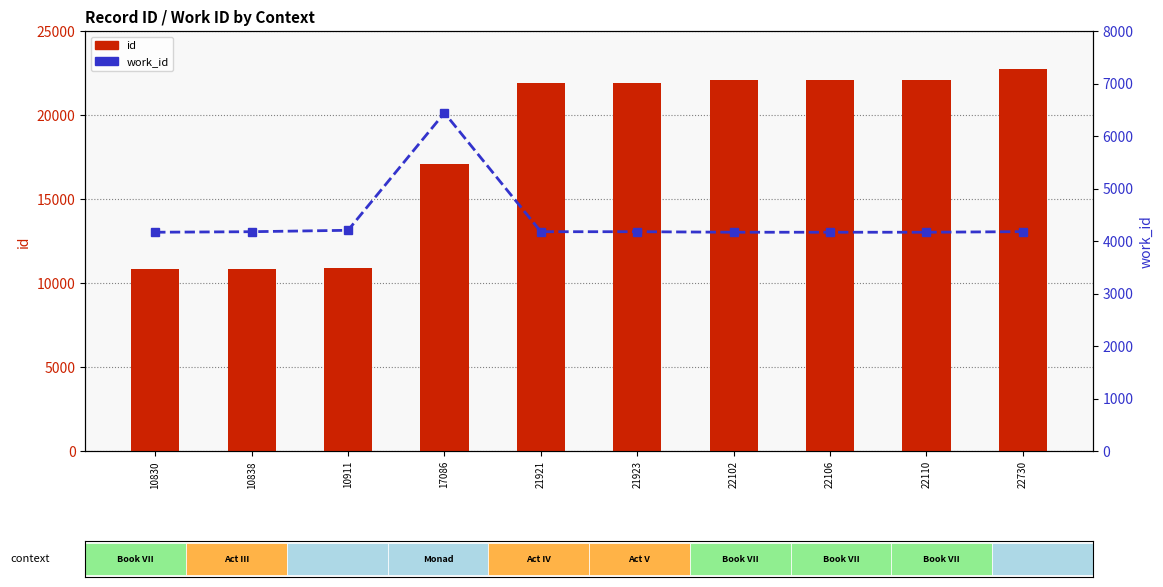

What is the difference between the highest and lowest values at 21923?

17746